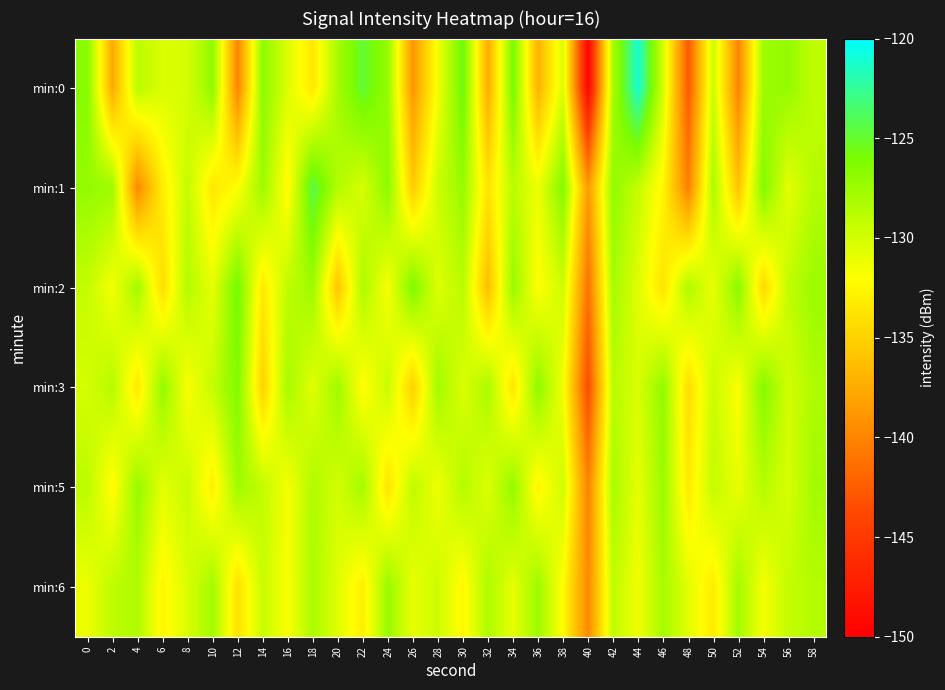

At which category does the chart reach its minimum across all series?

40